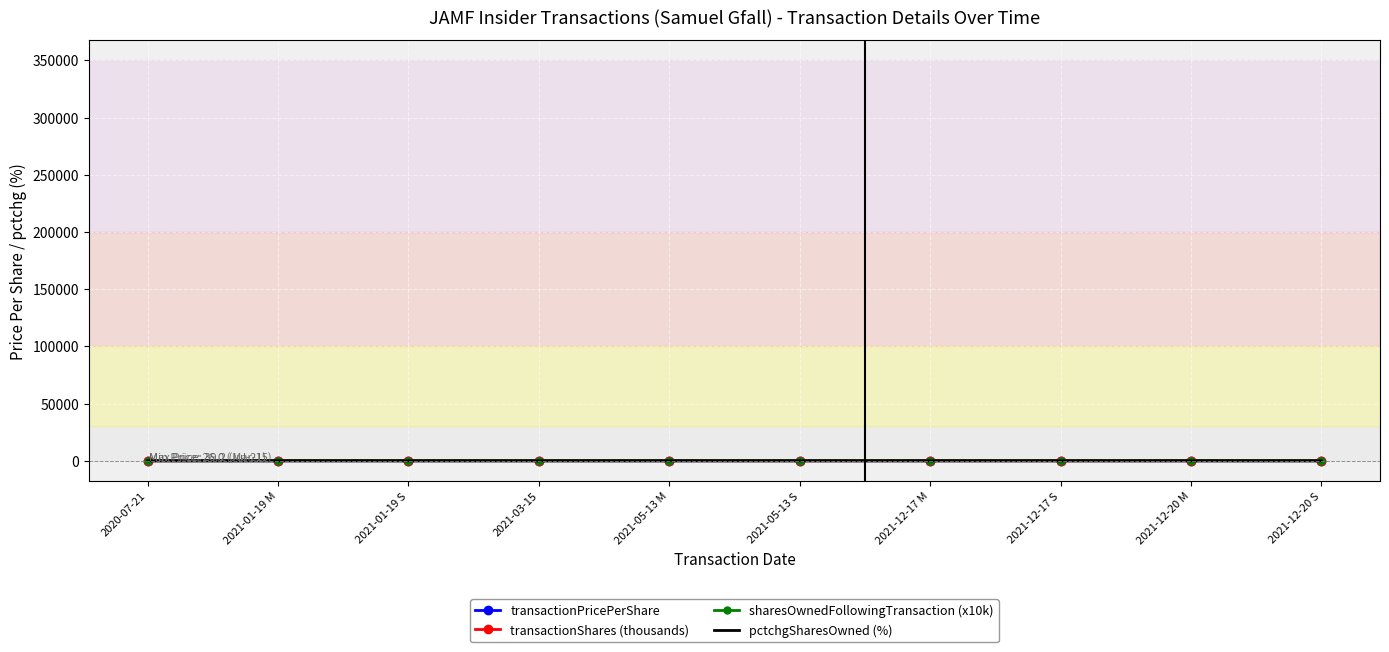

What is the difference between the maximum and minimum values in the transactionPricePerShare series?

33.7